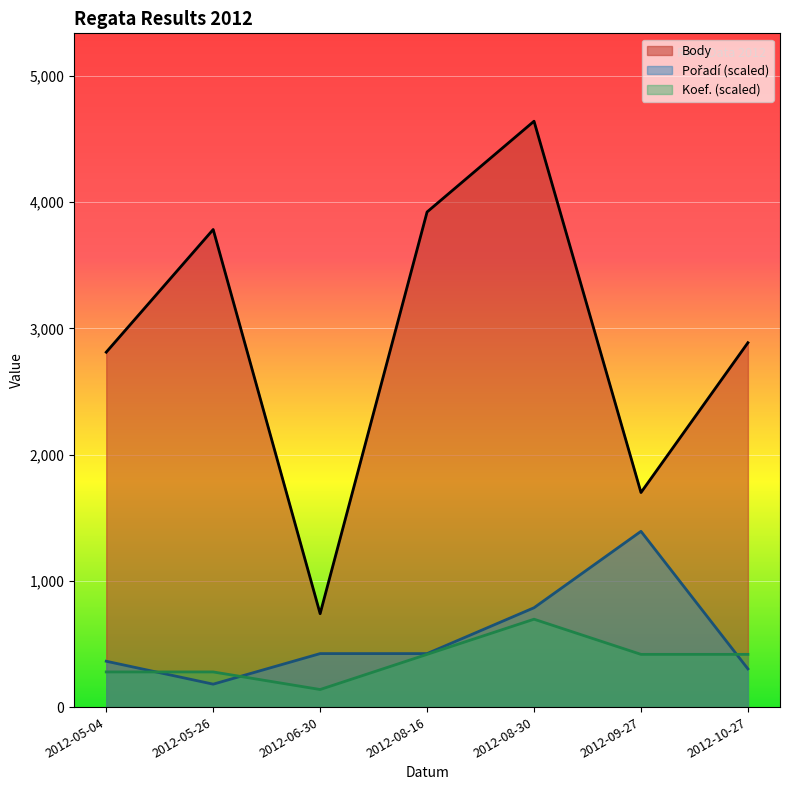

Where is the first local minimum for Pořadí?

2012-05-26